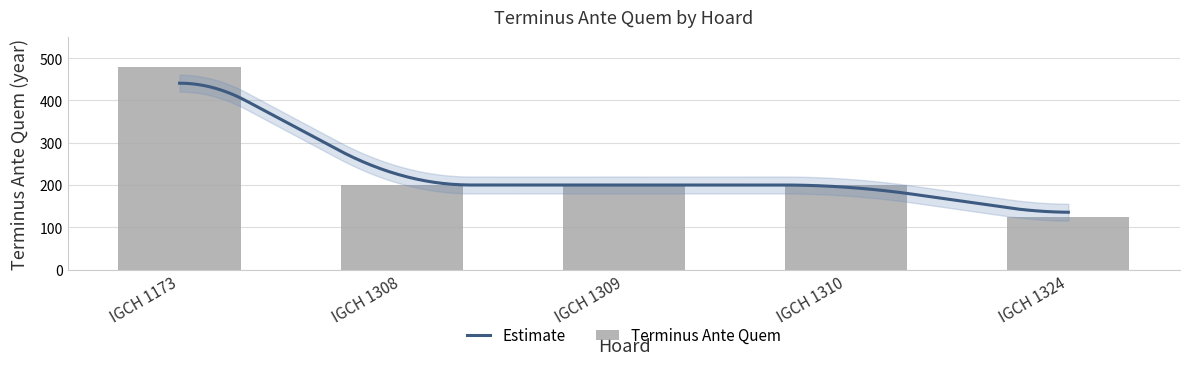

Which has a higher value, IGCH 1324 or IGCH 1309?

IGCH 1309